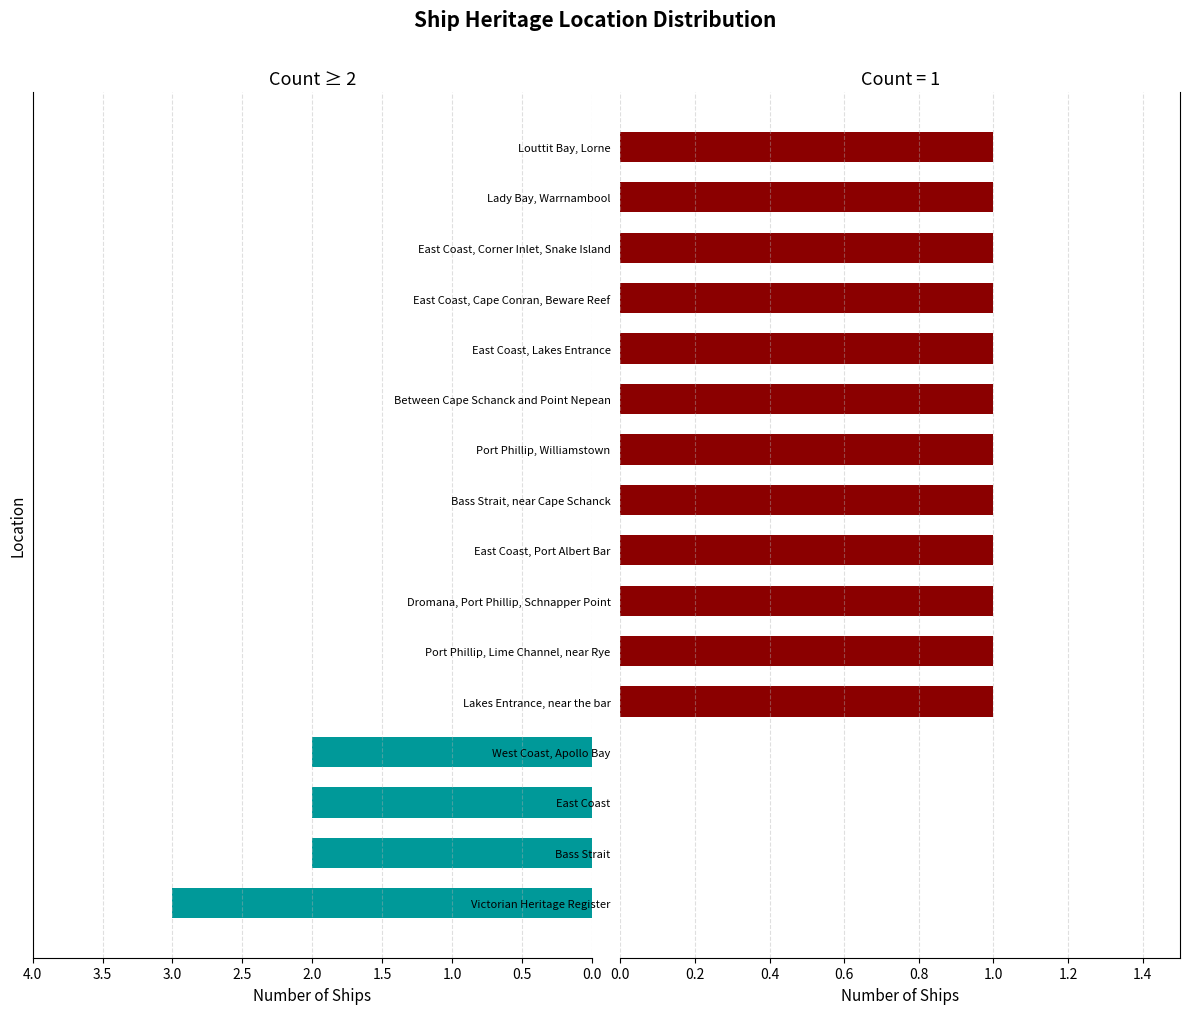

Does the chart contain stacked bars?

No